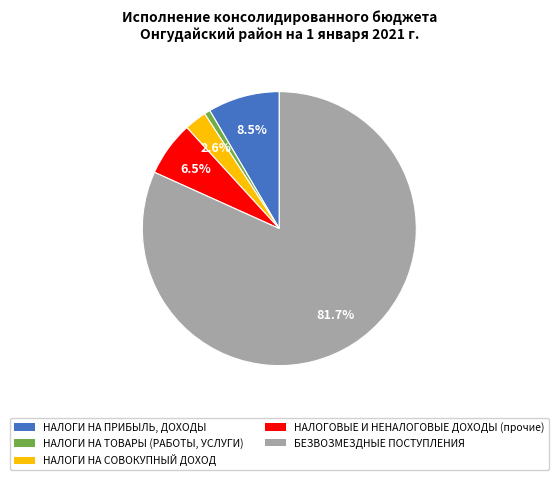

To the nearest percent, what is the difference between the largest and smallest slice percentages?

81%